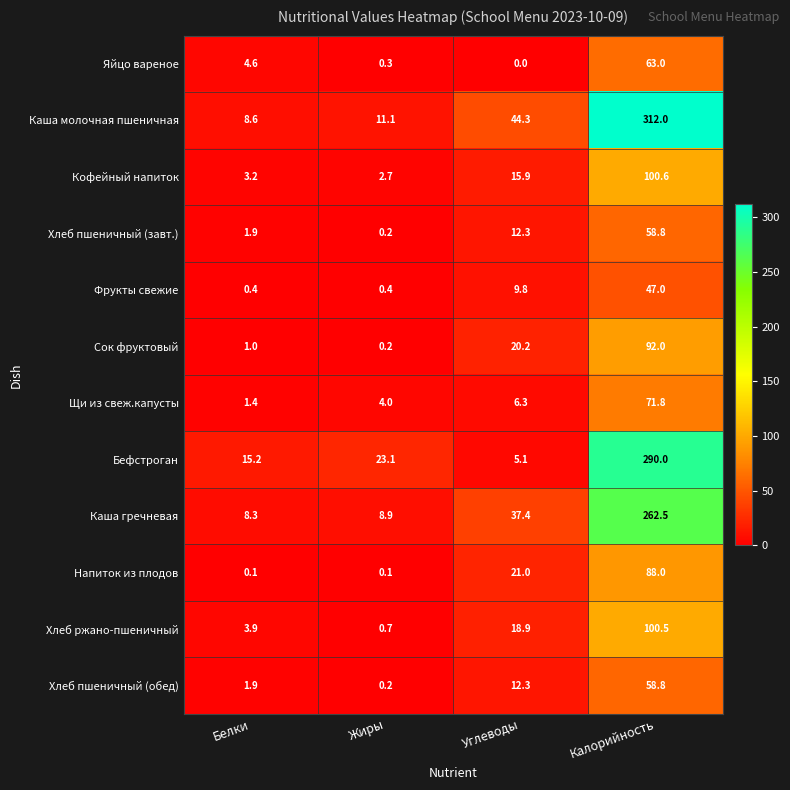

What is the difference between the Кофейный напиток values at Калорийность and Белки?

97.4